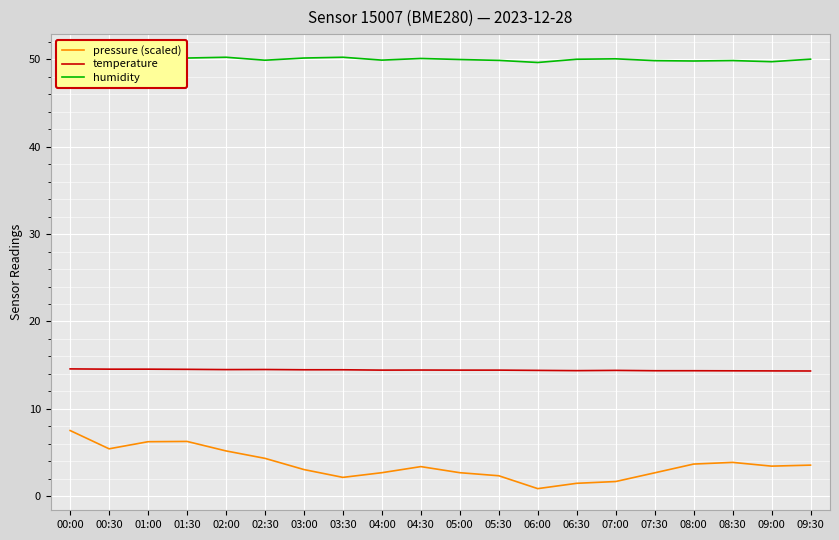

What is the sum of all pressure (scaled) values?

72.9